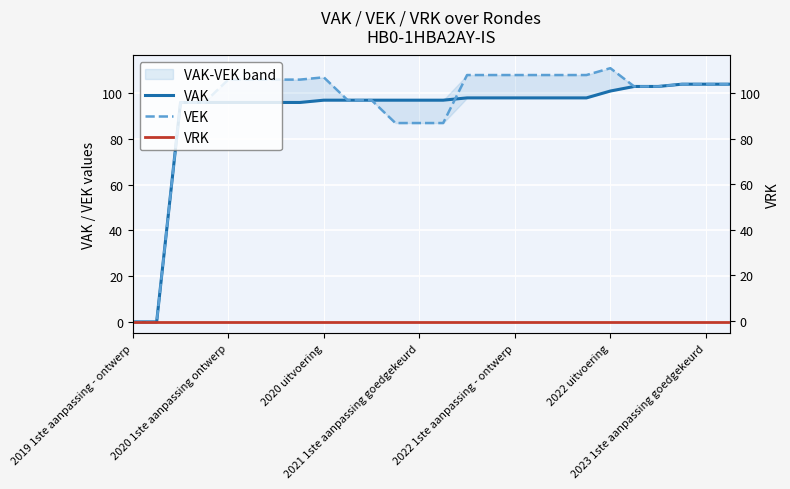

Is the value of VAK at 12 greater than the value of VEK at 10?

No